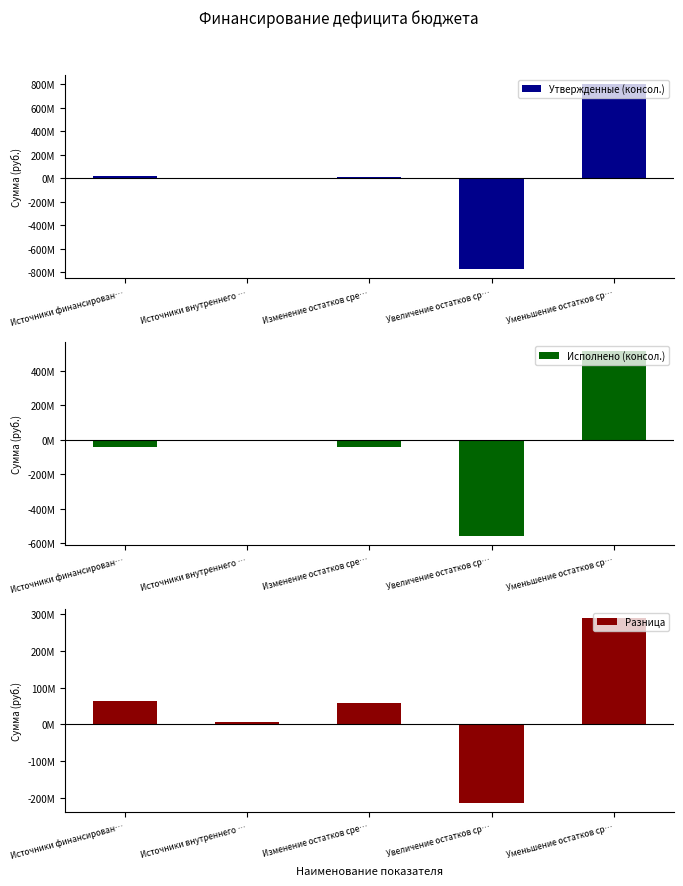

What are all the series names shown in the legend?

Утвержденные (консол.), Исполнено (консол.), Разница